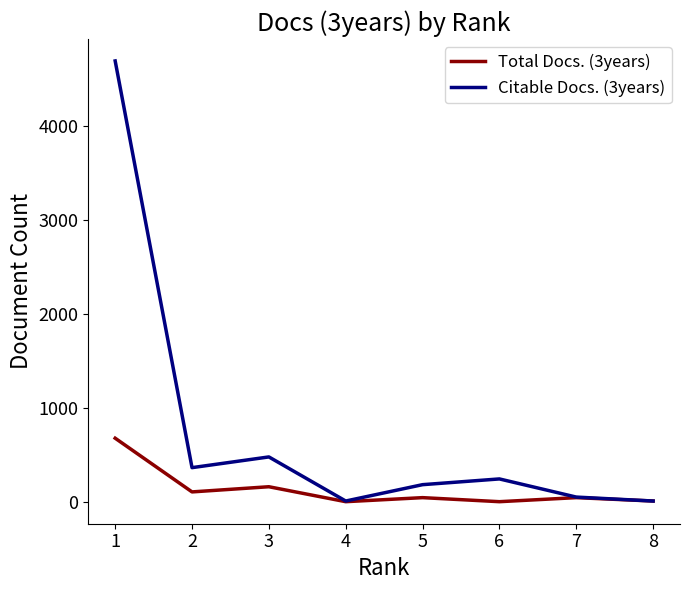

Which series has the widest spread of values?

Citable Docs. (3years)